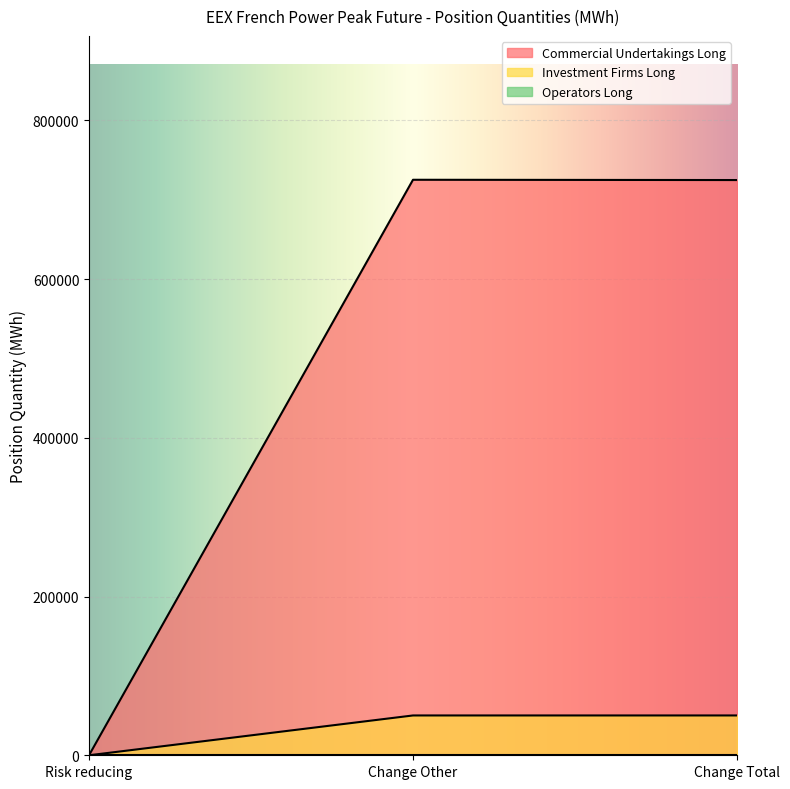

What is the total value across all series at Change Total?

774912